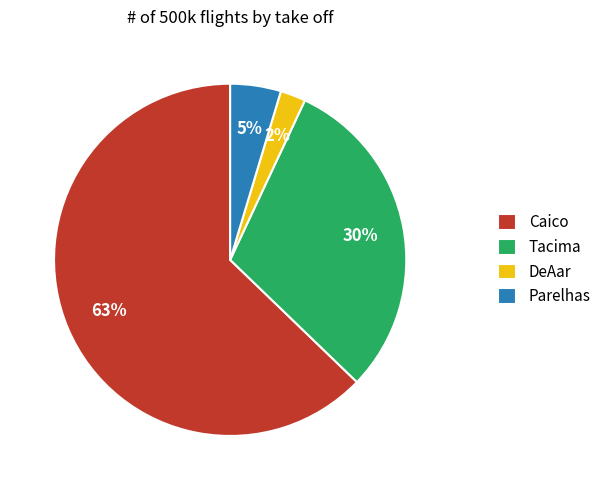

To the nearest percent, what is the average slice percentage?

25%